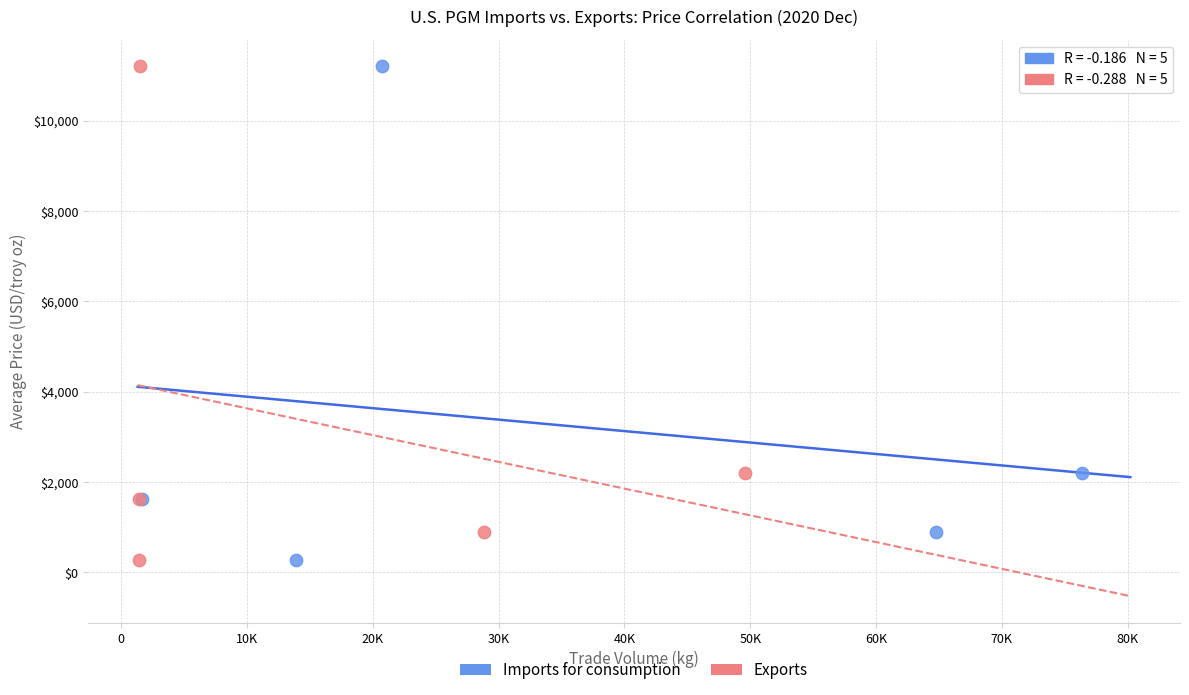

What are all the series names shown in the legend?

Imports for consumption, Exports